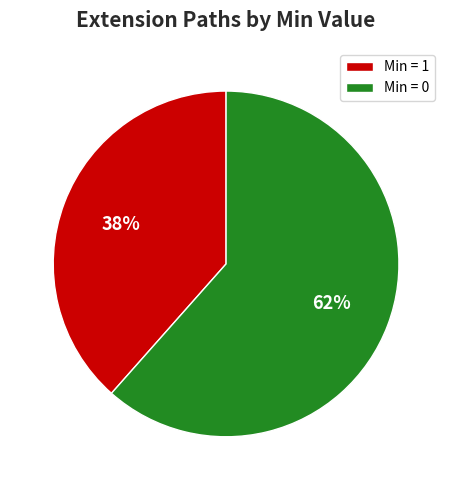

The Min = 1 slice represents 38% of the pie. True or false?

True